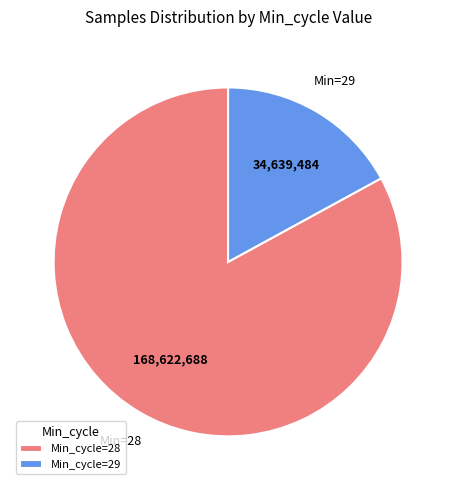

Approximately how many times larger is the value at Min_cycle=28 compared to Min_cycle=29?

4.9